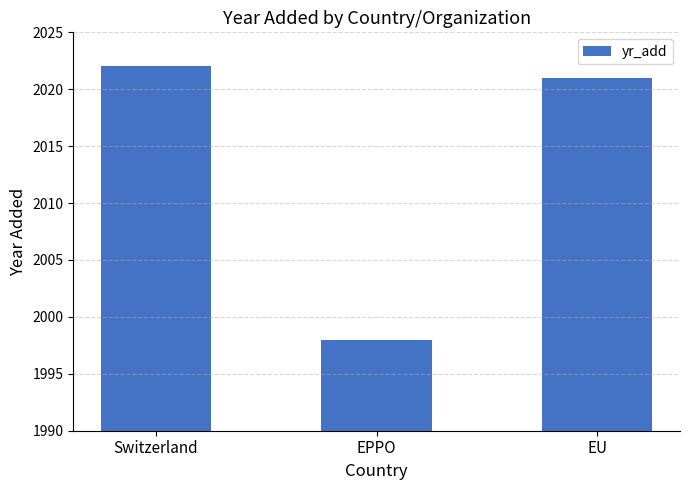

How many series are shown in this chart?

1